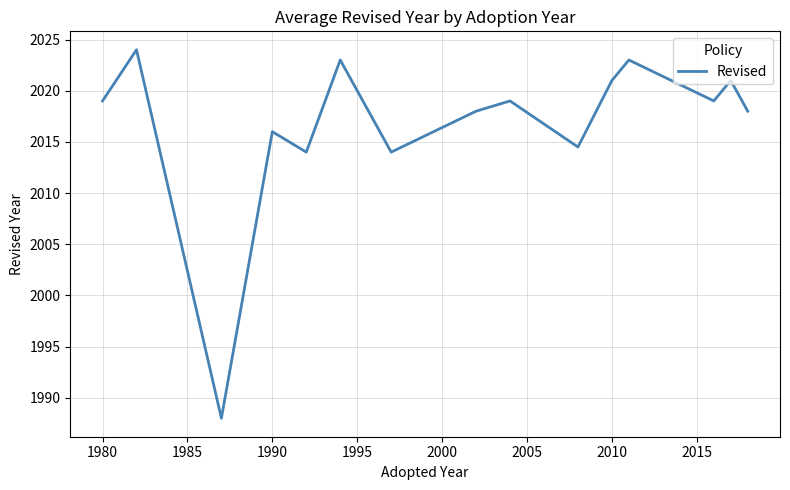

What is the minimum value shown in the chart?

1988.0